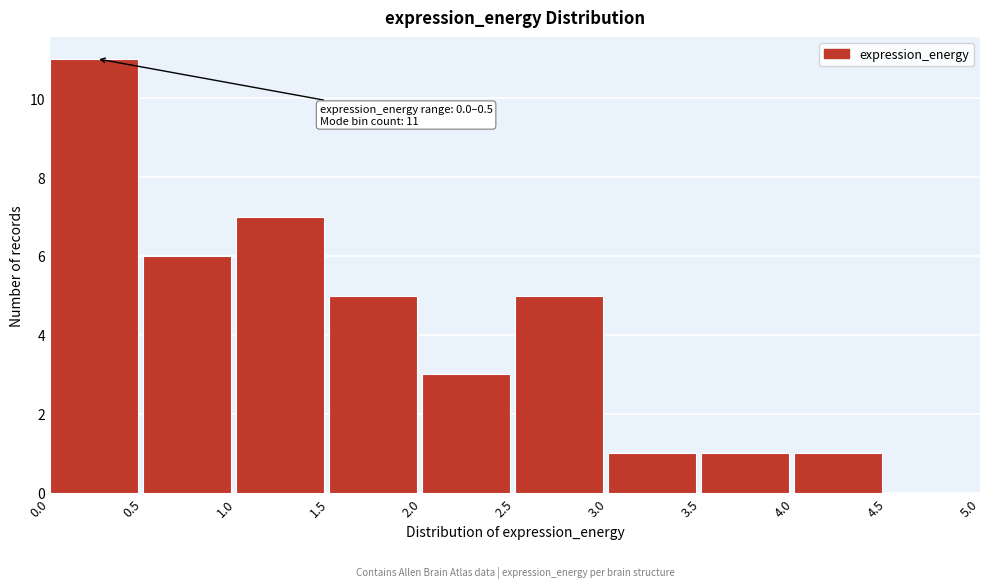

Over which range of the x-axis is the bar tallest?

0.0 to 0.5